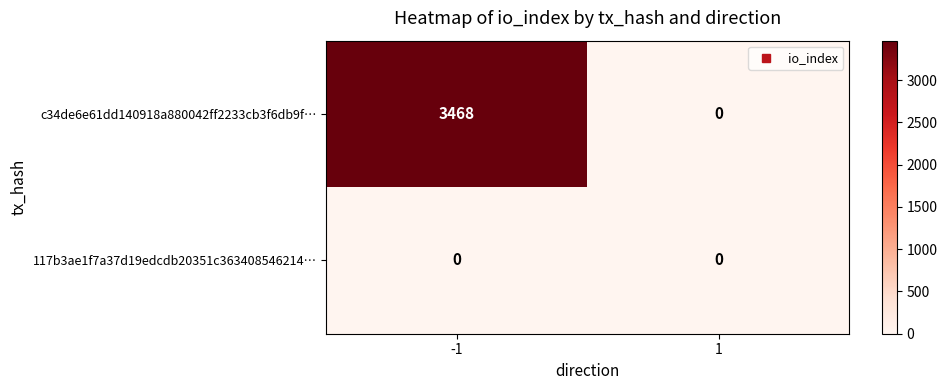

What is the average value of the c34de6e61dd140918a880042ff2233cb3f6db9f… series?

1734